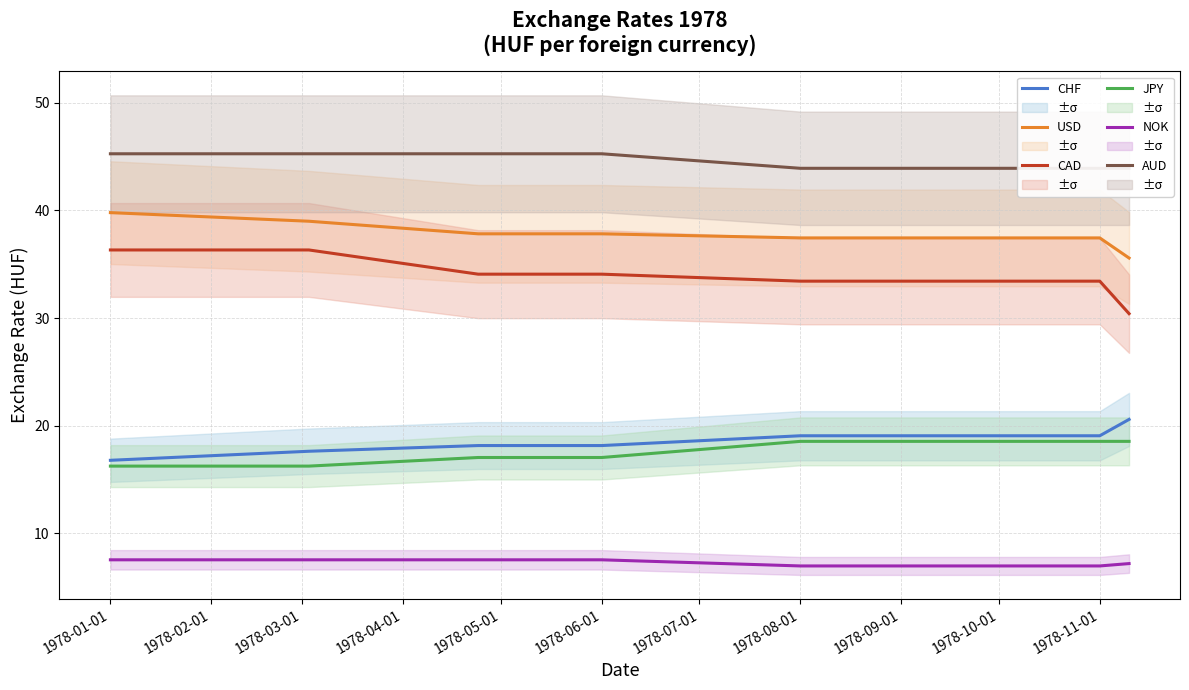

True or false: NOK and AUD cross at least once.

False